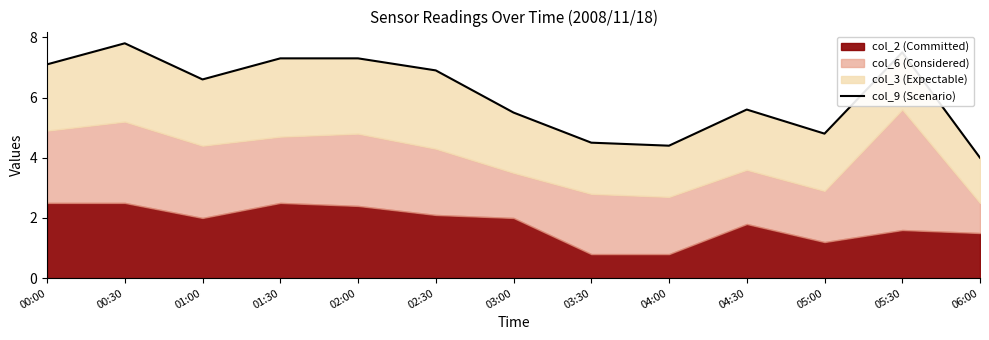

What is the difference between the maximum and second lowest values?

3.4